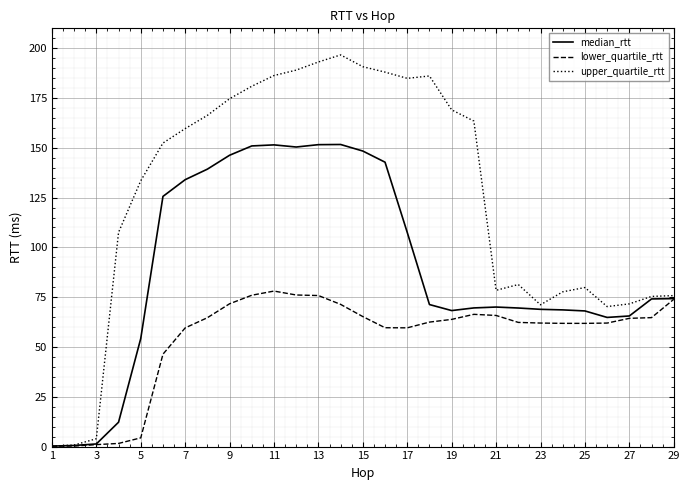

What is the maximum value for median_rtt?

151.7